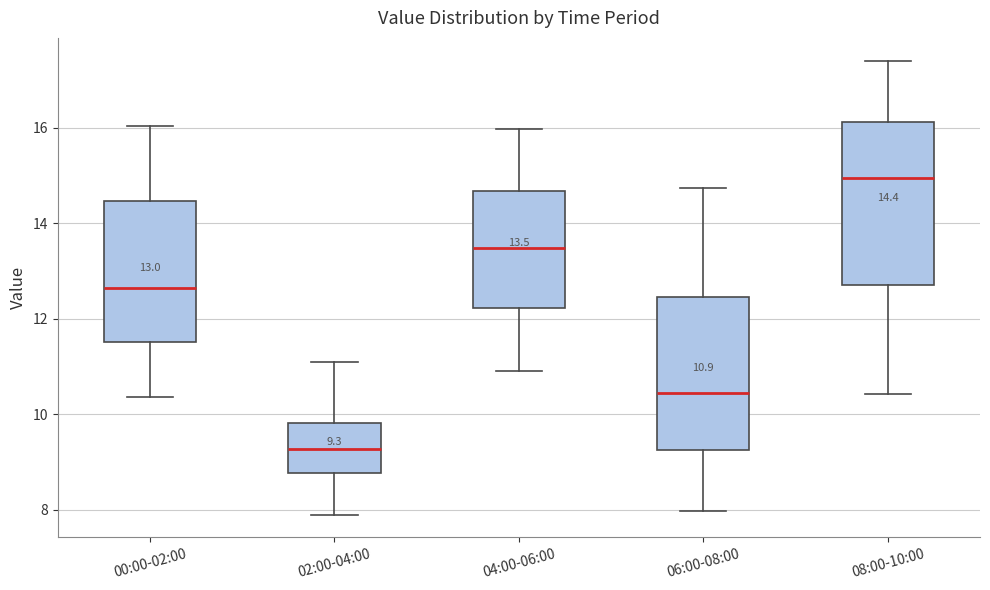

Which box is the tallest, from its lower edge to its upper edge?

08:00-10:00